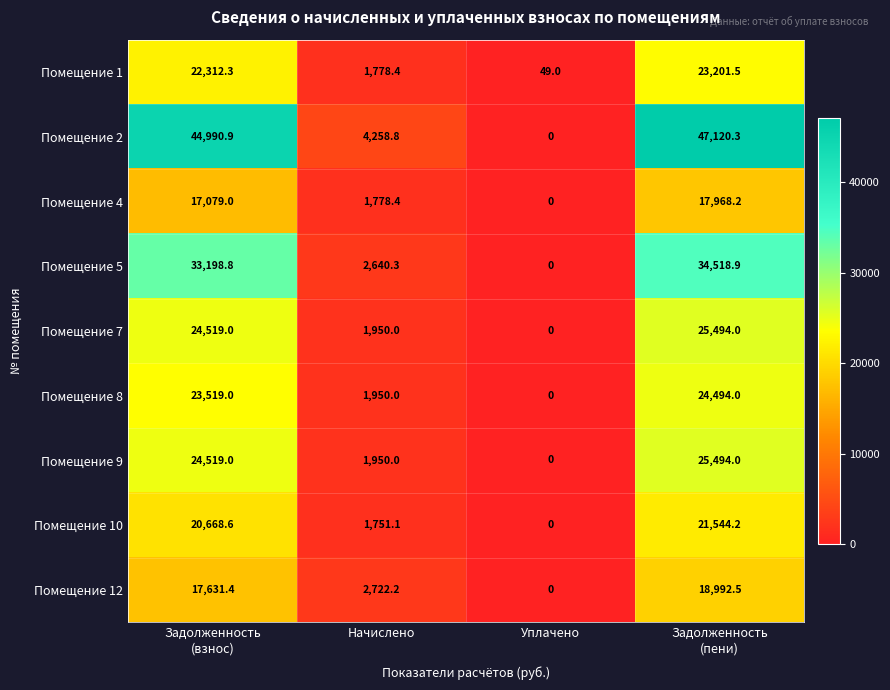

Which series has the largest range (max minus min)?

Помещение 2